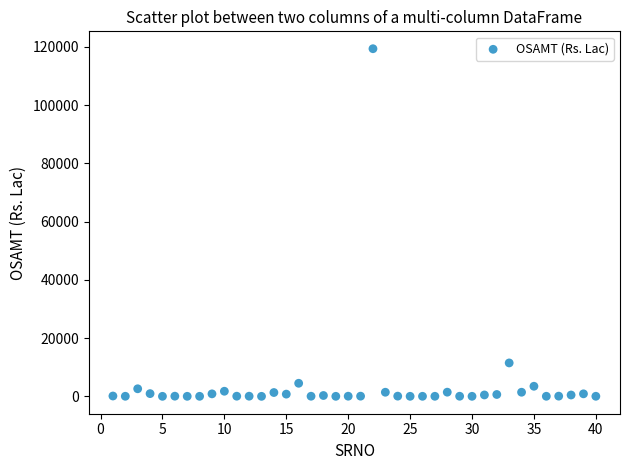

What Y value in the scatter plot is closest to 59683?

11497.8